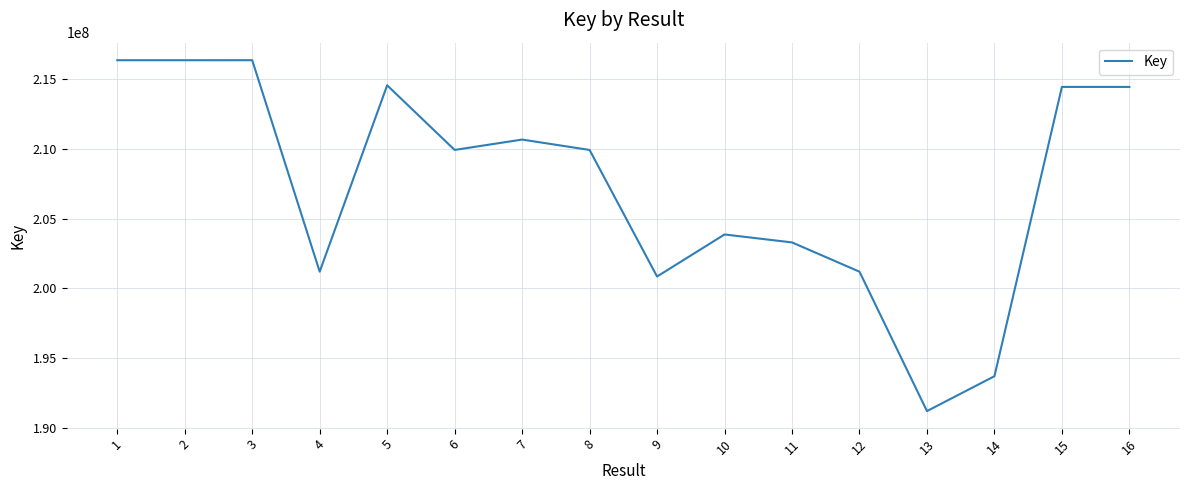

Where does the data first go above 209921492?

1